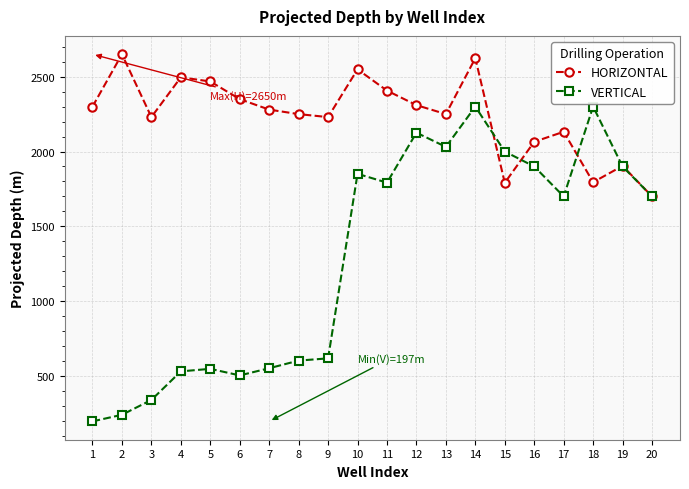

How many data points in VERTICAL are less than 1700?

9